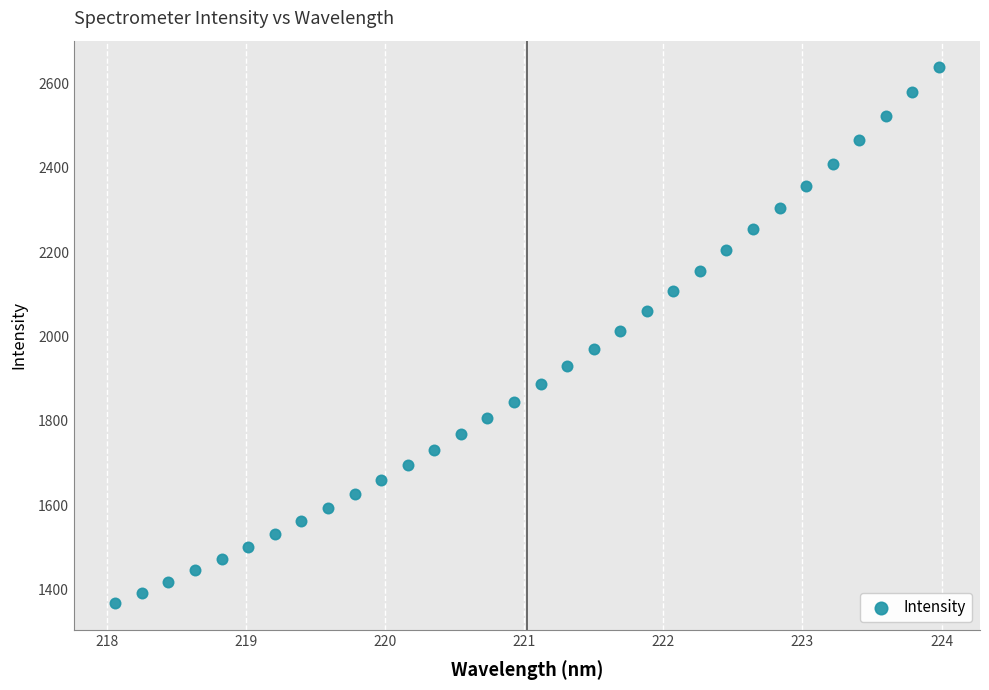

What is the range of X values (max minus min)?

5.9